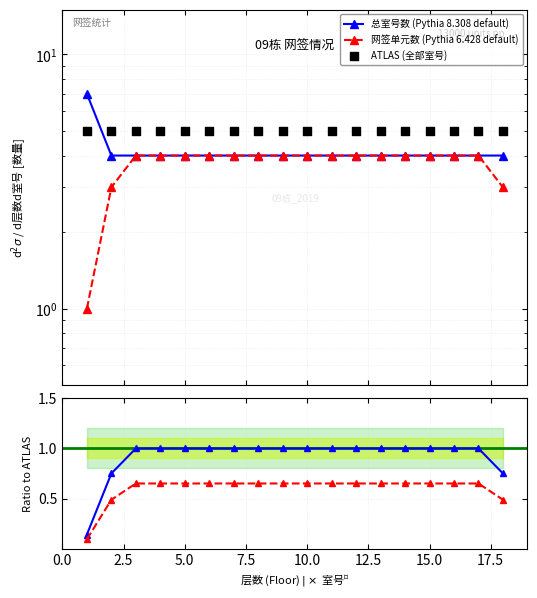

Is the value of 总室号数 (Pythia 8.308 default) at 17 greater than the value of ATLAS (全部室号) at 20.0?

No